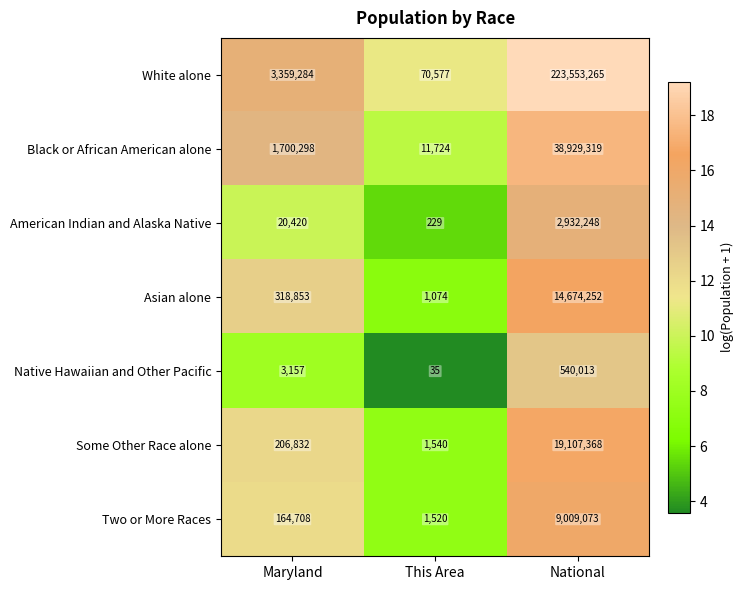

Rank the series at National from highest to lowest value.

White alone, Black or African American alone, Some Other Race alone, Asian alone, Two or More Races, American Indian and Alaska Native, Native Hawaiian and Other Pacific